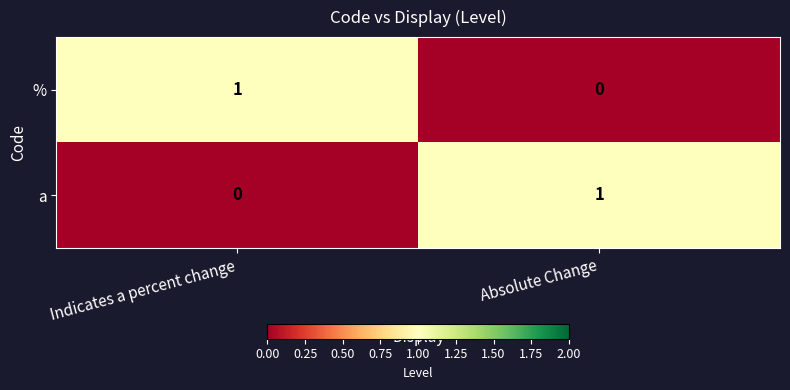

Is it true that % equals 0 at Indicates a percent change?

False